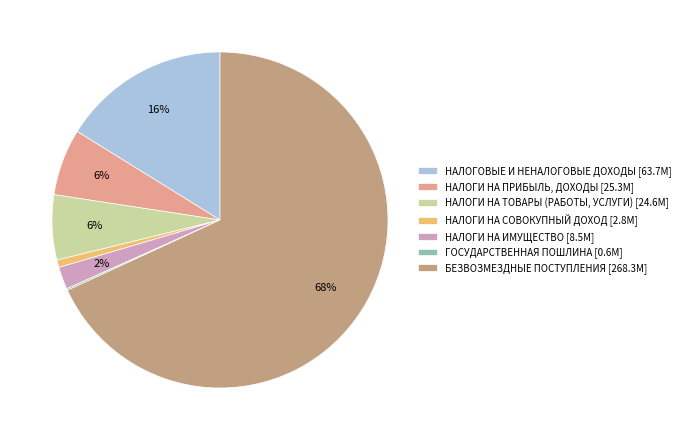

Which slice represents more than half of the pie?

БЕЗВОЗМЕЗДНЫЕ ПОСТУПЛЕНИЯ